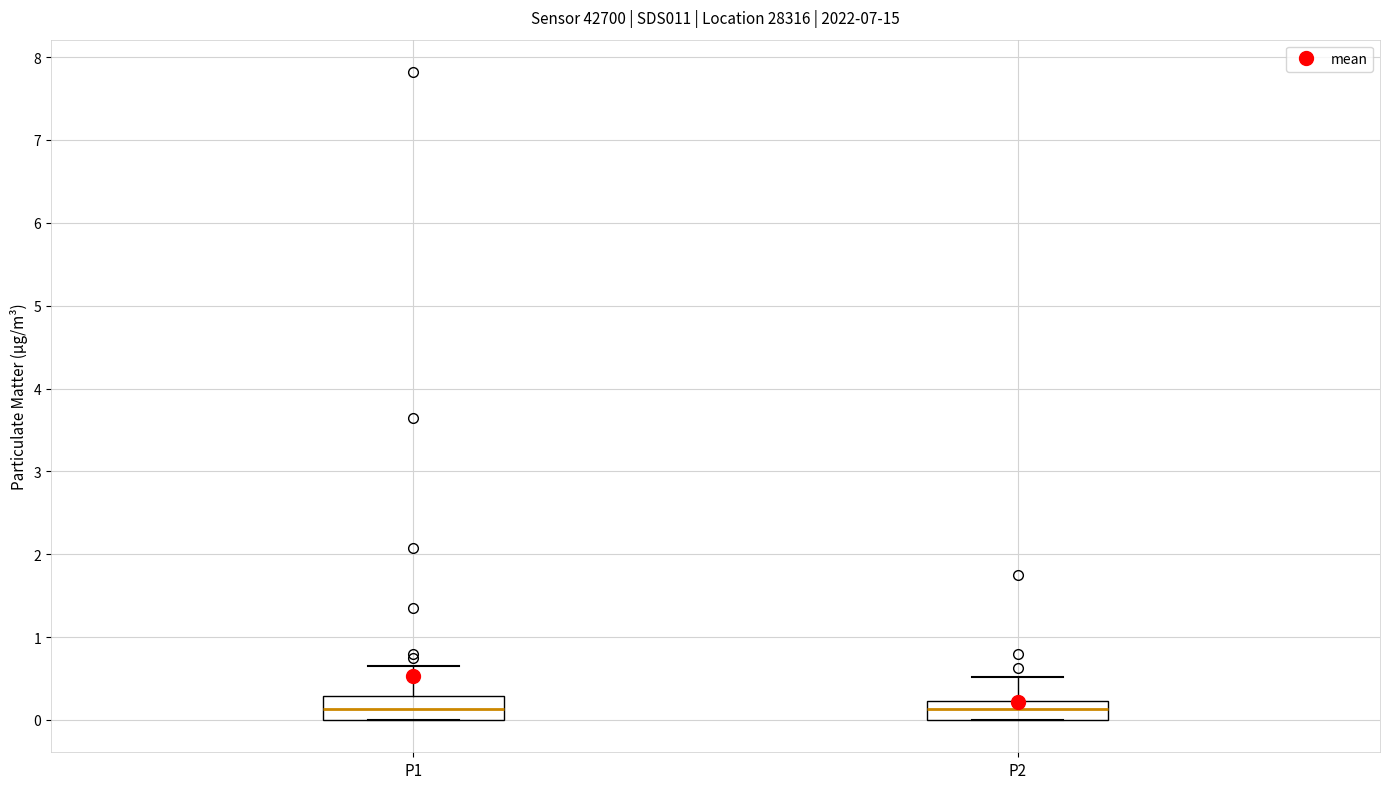

Reading left to right, transcribe this box plot: for each box, give where its median line is, the range the box spans, and where its two whiskers end, as read against the y-axis. The values are not printed on the chart, so give them approximately, as read against the axis.

P1: median 0.1, box 0.0 to 0.3, whiskers 0.0 to 0.7
P2: median 0.1, box 0.0 to 0.2, whiskers 0.0 to 0.5